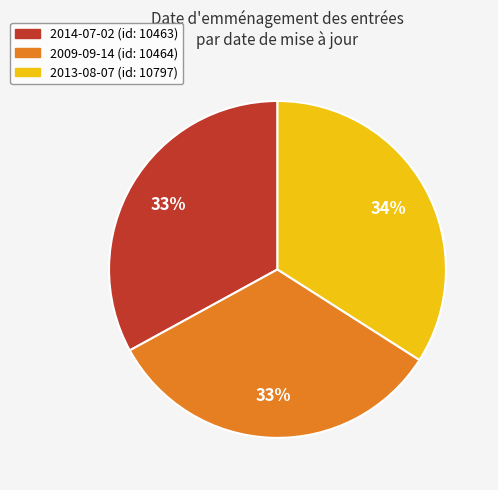

Approximately how many times larger is the value at 2013-08-07 compared to 2009-09-14?

1.0